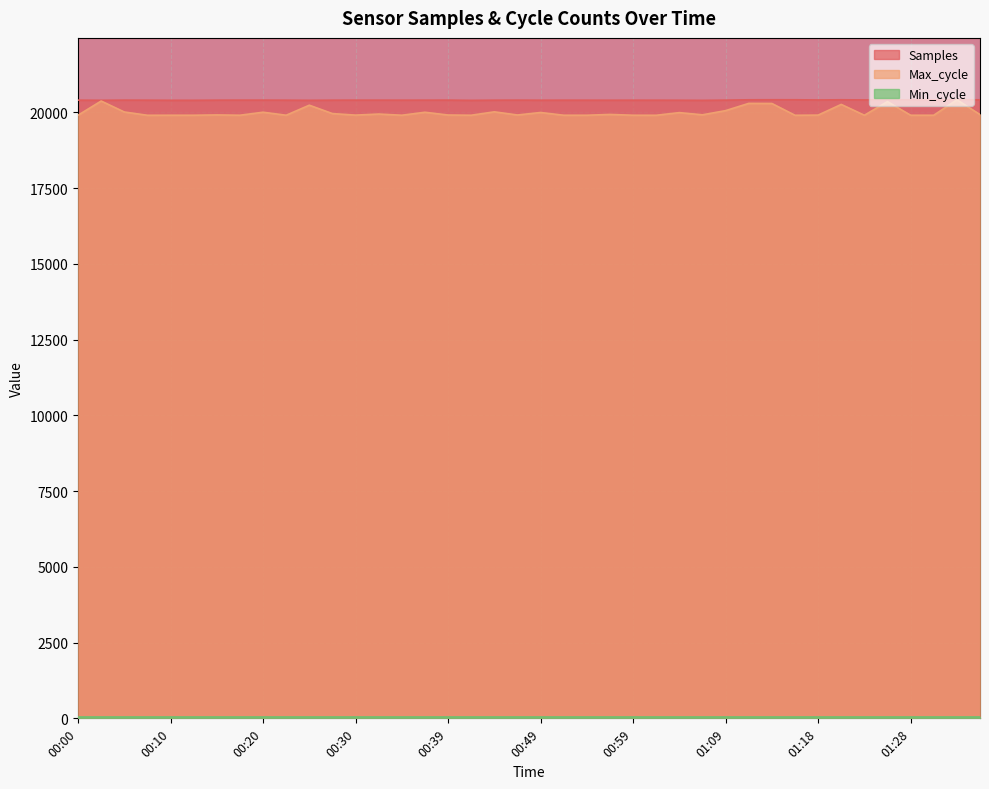

At how many categories does at least one series exceed 20384?

40